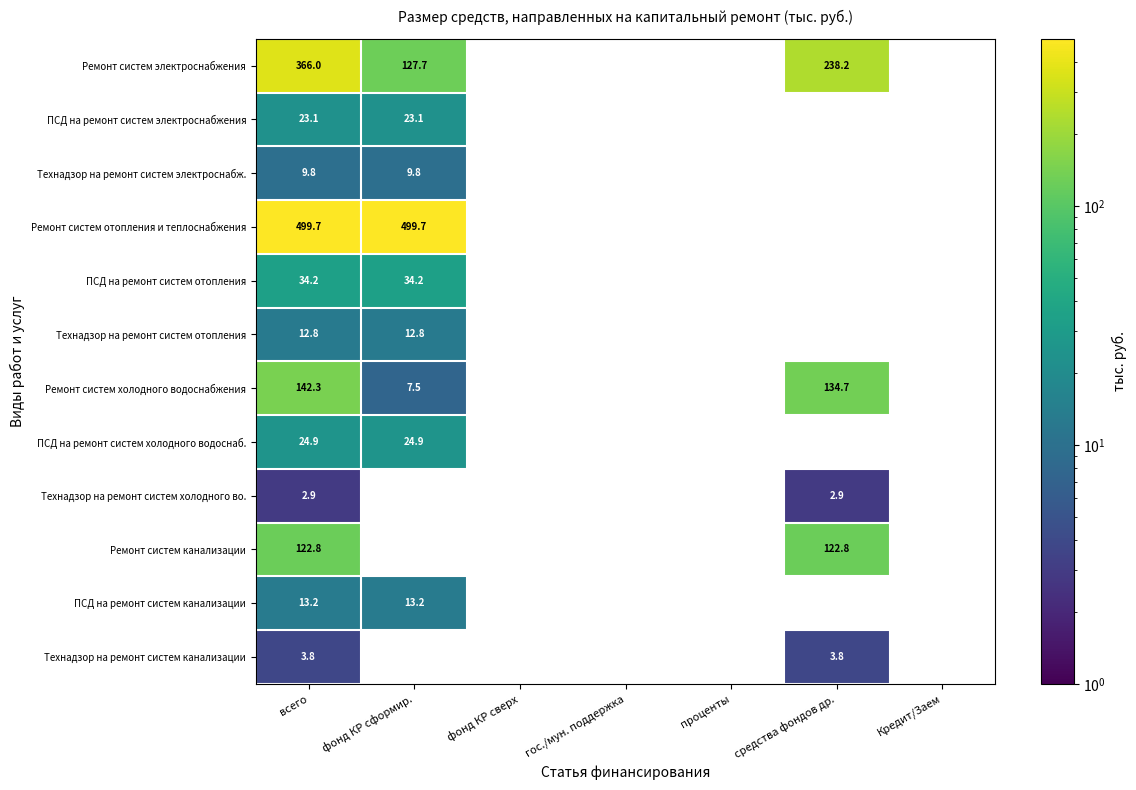

Is the value of Технадзор на ремонт систем электроснабж. at фонд КР сформир. greater than the value of Ремонт систем отопления и теплоснабжения at всего?

No